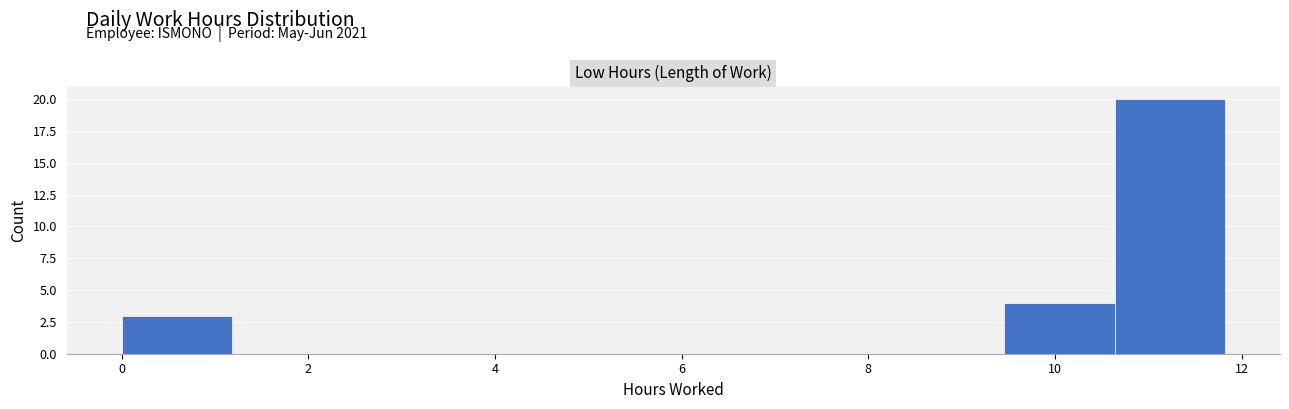

What is the height of the bar covering 0.0 to 1.2 on the x-axis? Neither the bar edges nor the heights are printed on the chart, so give them approximately, as read against the axes.

3